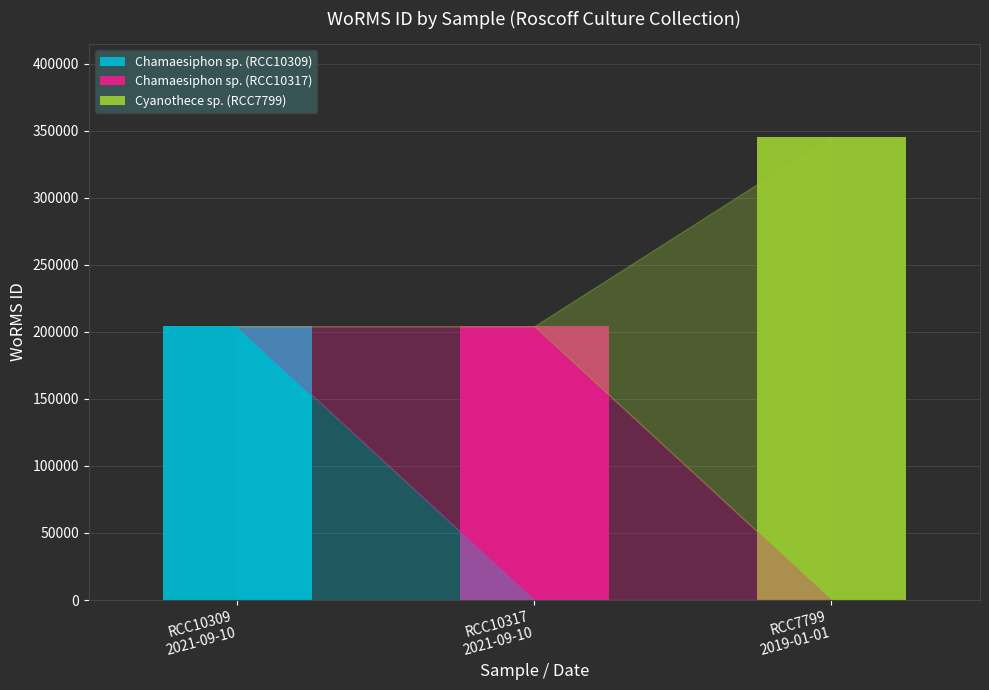

At which category is the sum across all series the highest?

RCC7799
2019-01-01